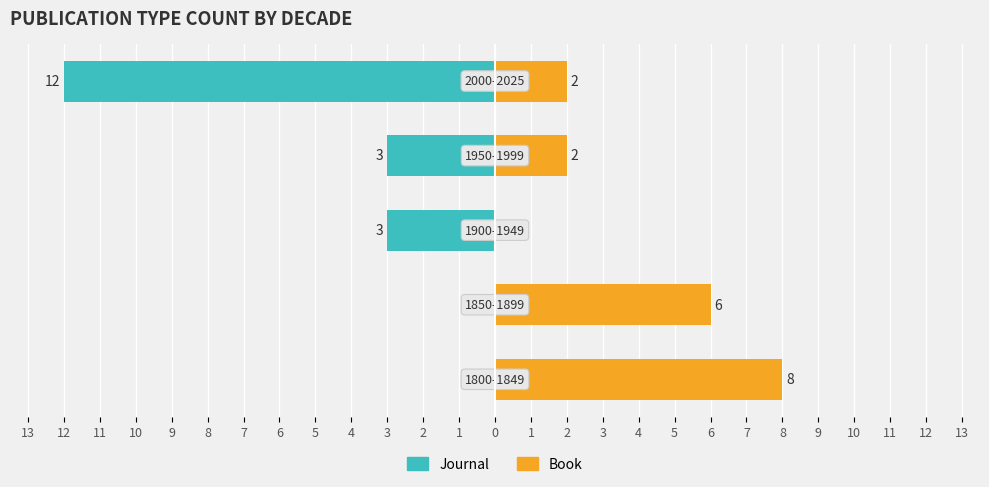

Rank the series by their average value, from highest to lowest.

Book, Journal